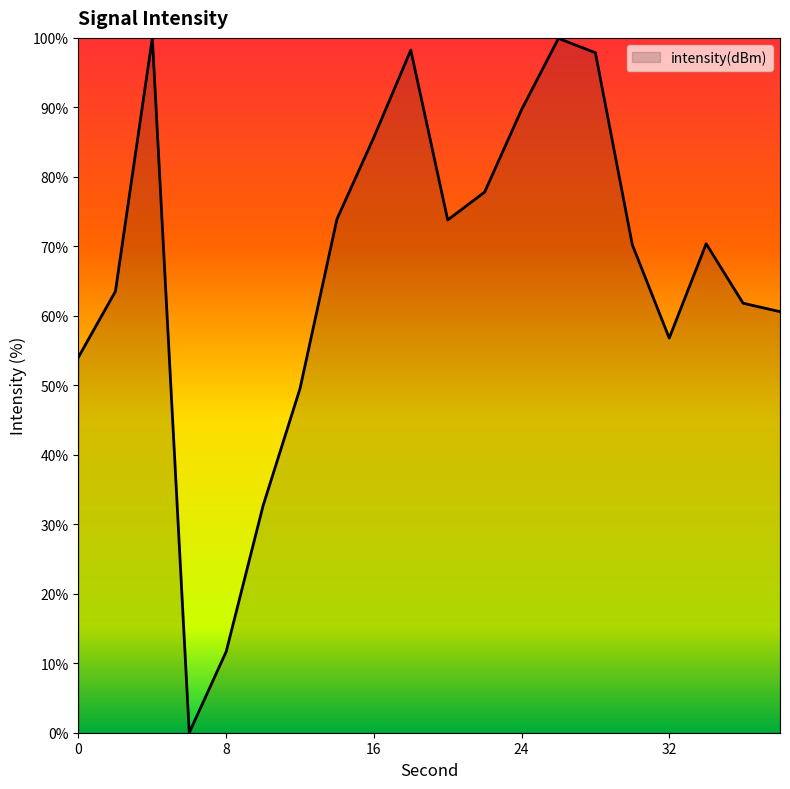

What is the greatest value displayed?

100.0